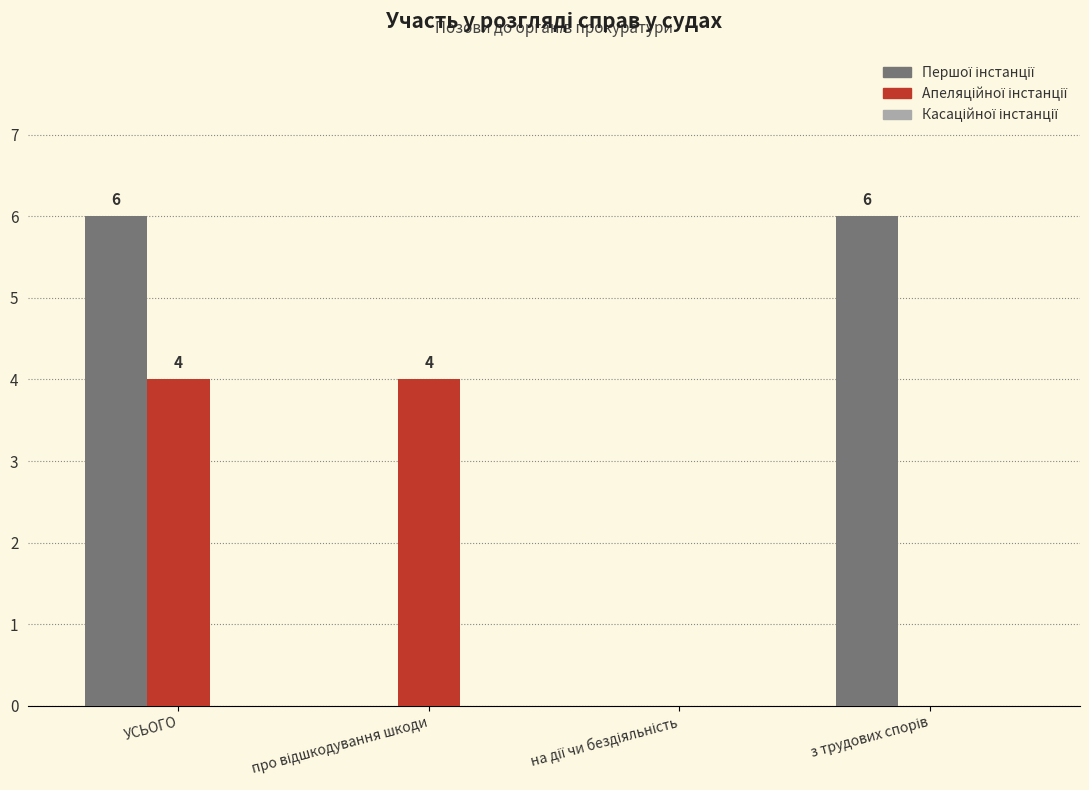

How many series are shown in this chart?

2